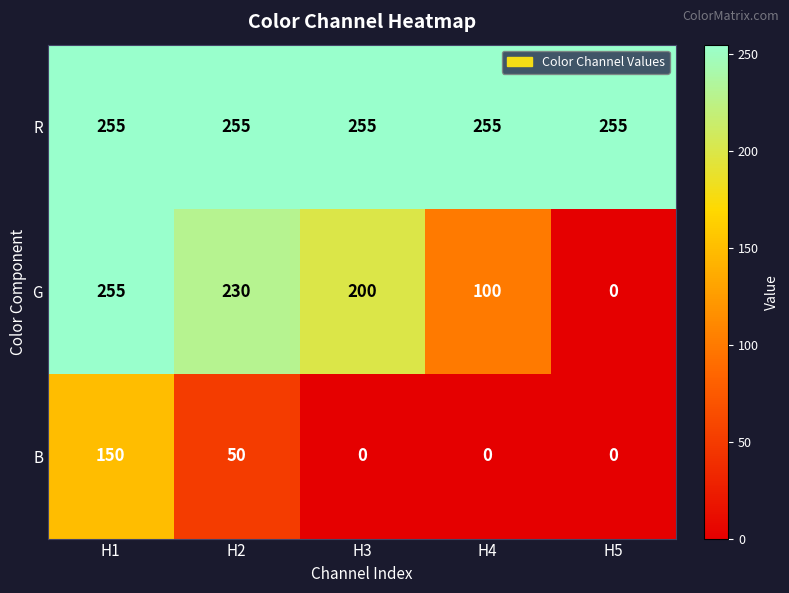

True or false: G has a value of 57 at H2.

False